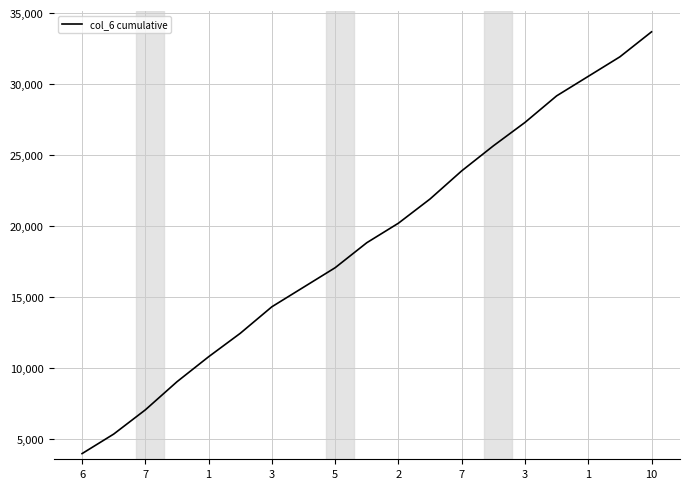

What is the minimum value shown in the chart?

4000